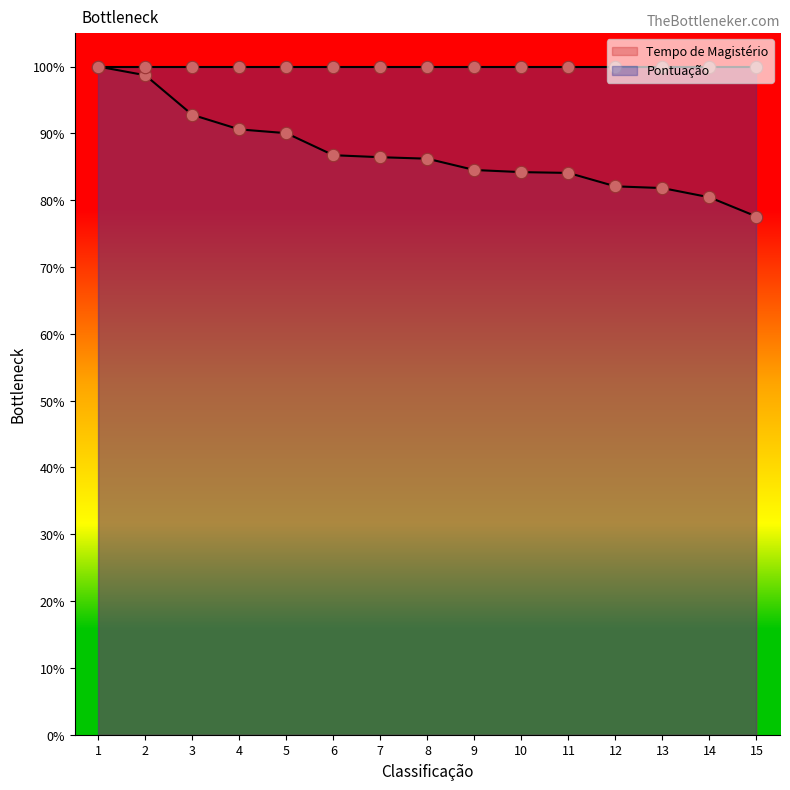

Between 7 and 8, which is larger?

7